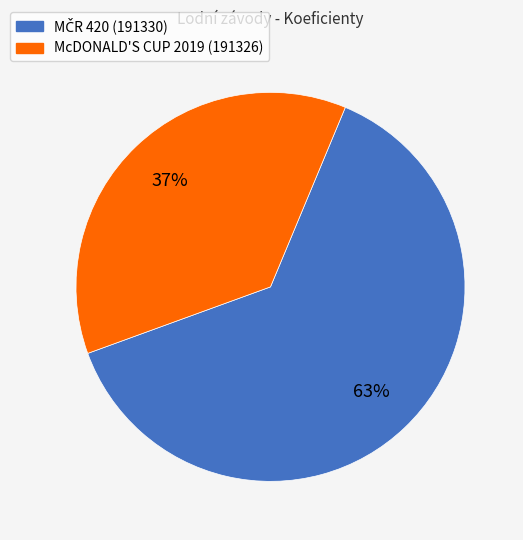

To the nearest percent, what portion does McDONALD'S CUP 2019 (191326) represent?

37%